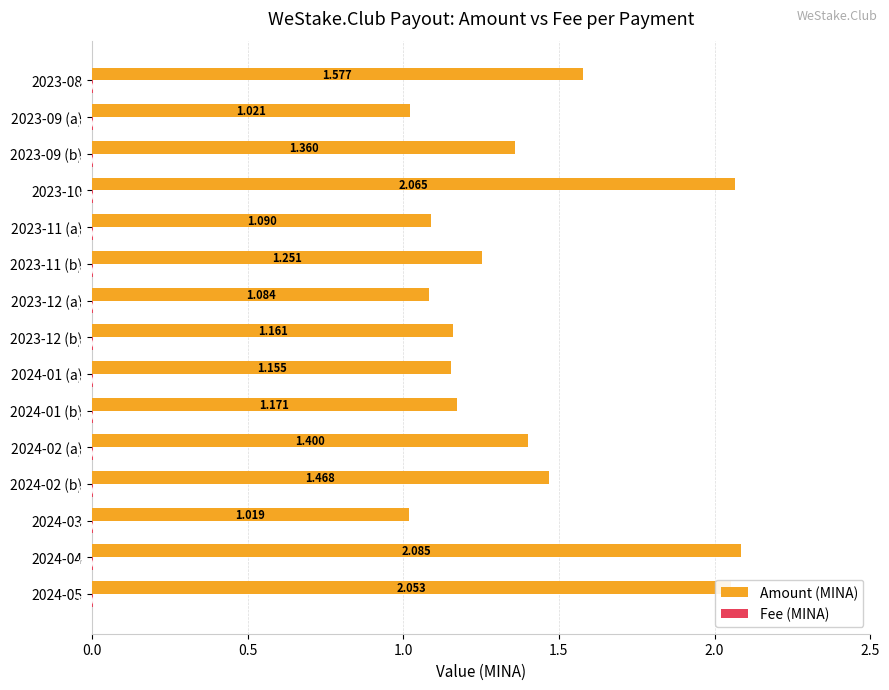

Between 2023-12 (b) and 2023-09 (a), which series saw the biggest shift?

Amount (MINA)